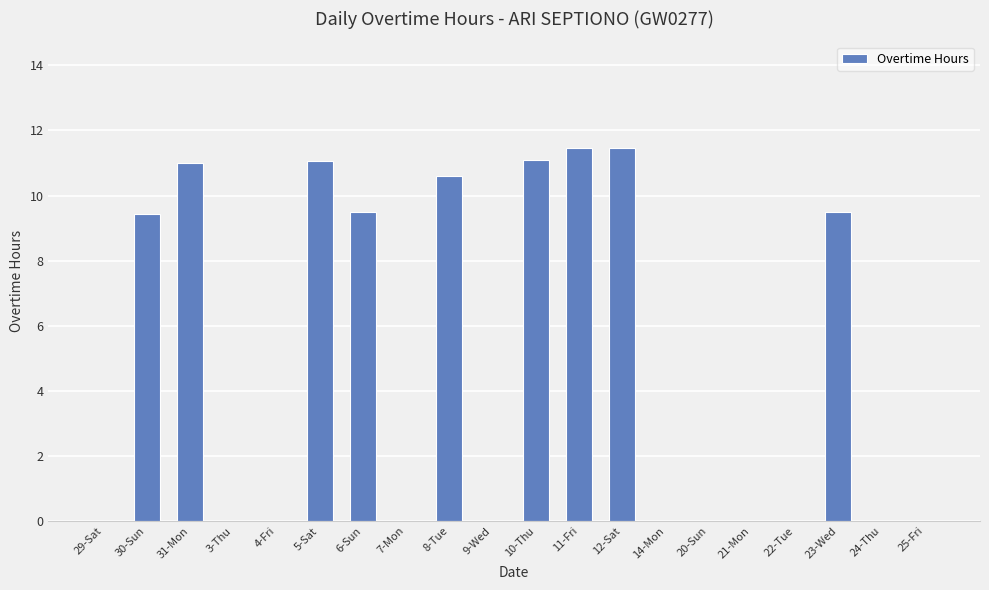

Count the number of categories in the chart.

20